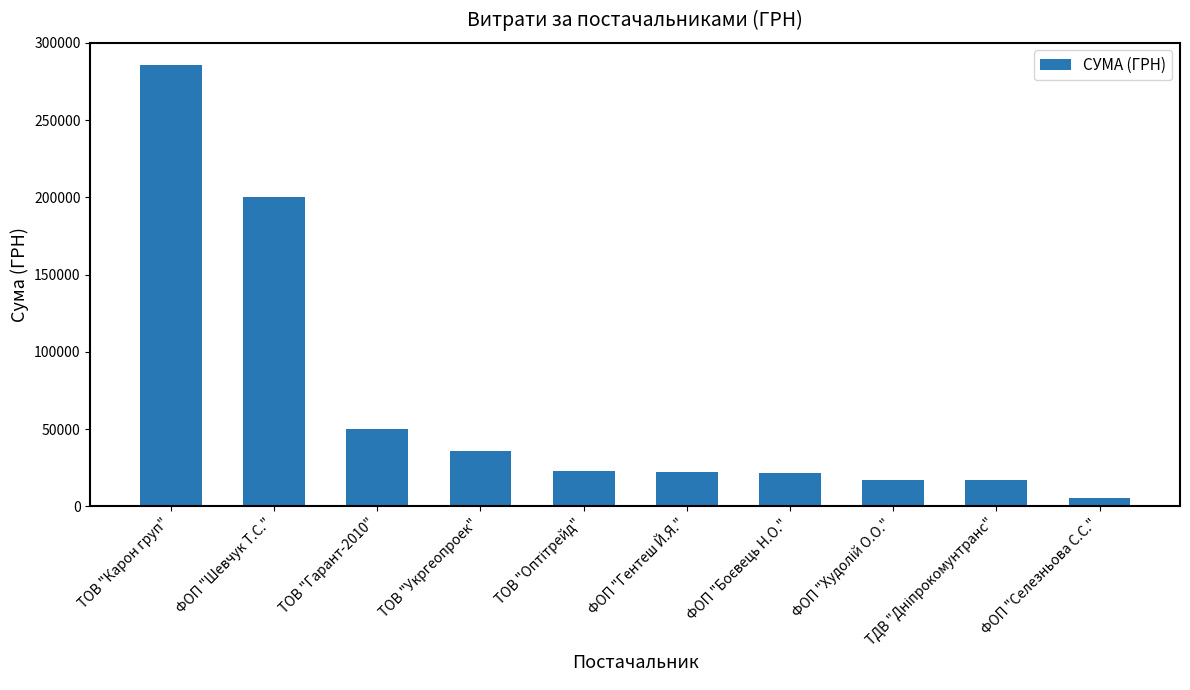

What is the change in value from ФОП "Шевчук Т.С." to ТОВ "Укргеопроек"?

-164047.7